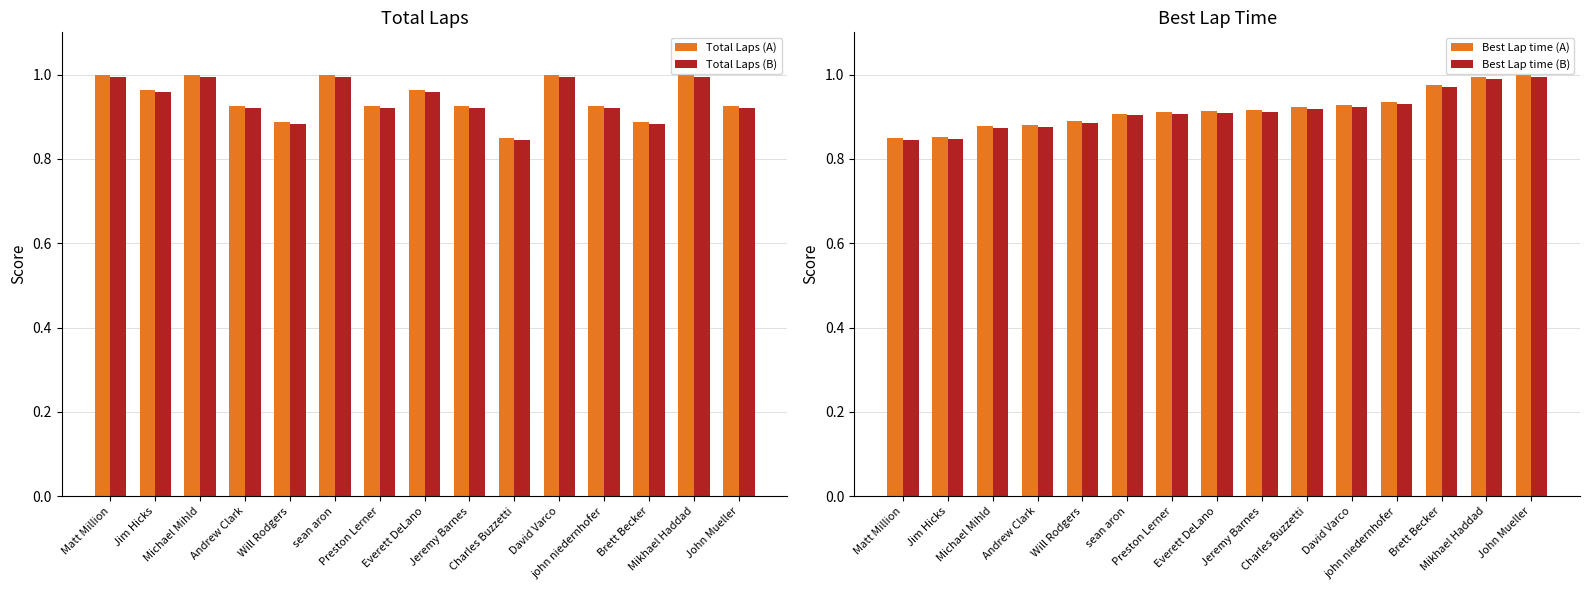

Is it true that Total Laps (B) equals 0.8 at Charles Buzzetti?

True